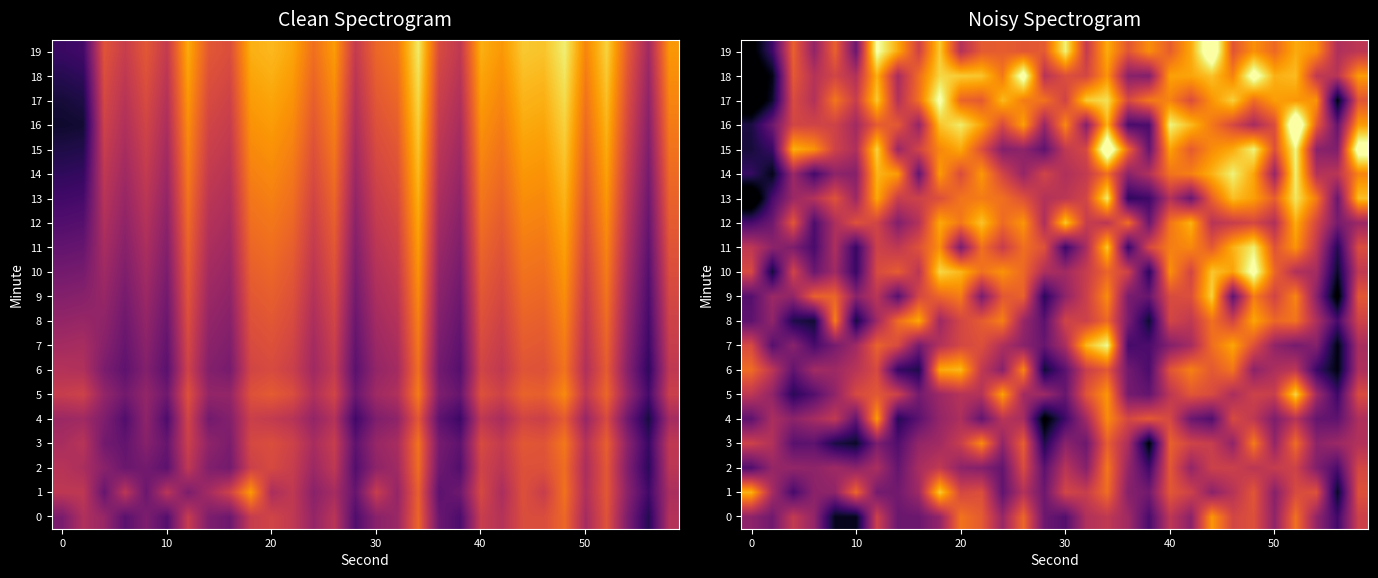

What is the difference between the maximum and minimum values in the 14 series?

9.1